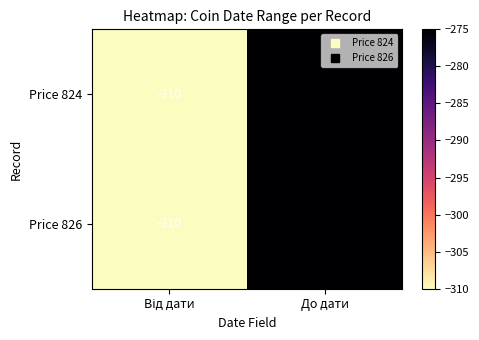

At which label is Price 824 closest to -292?

До дати